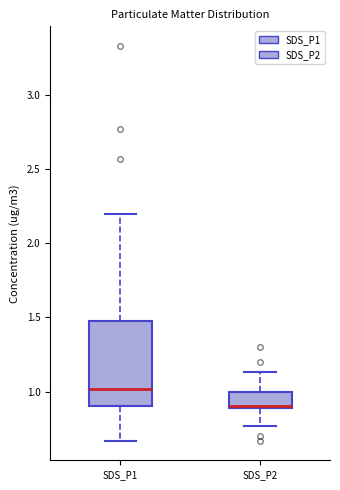

Comparing the boxes themselves (not the whiskers), which one is the tallest?

SDS_P1